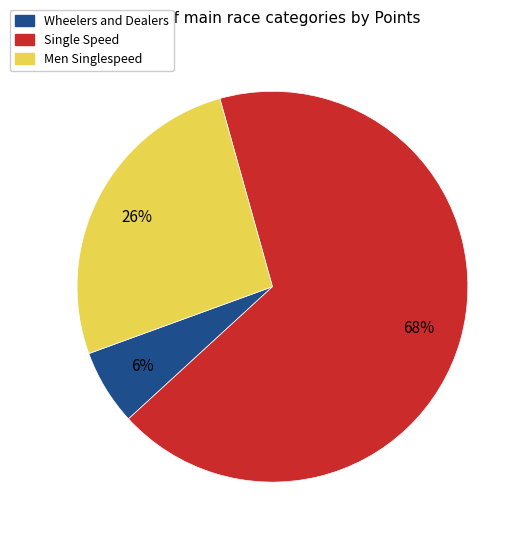

To the nearest percent, what is the average slice percentage?

33%